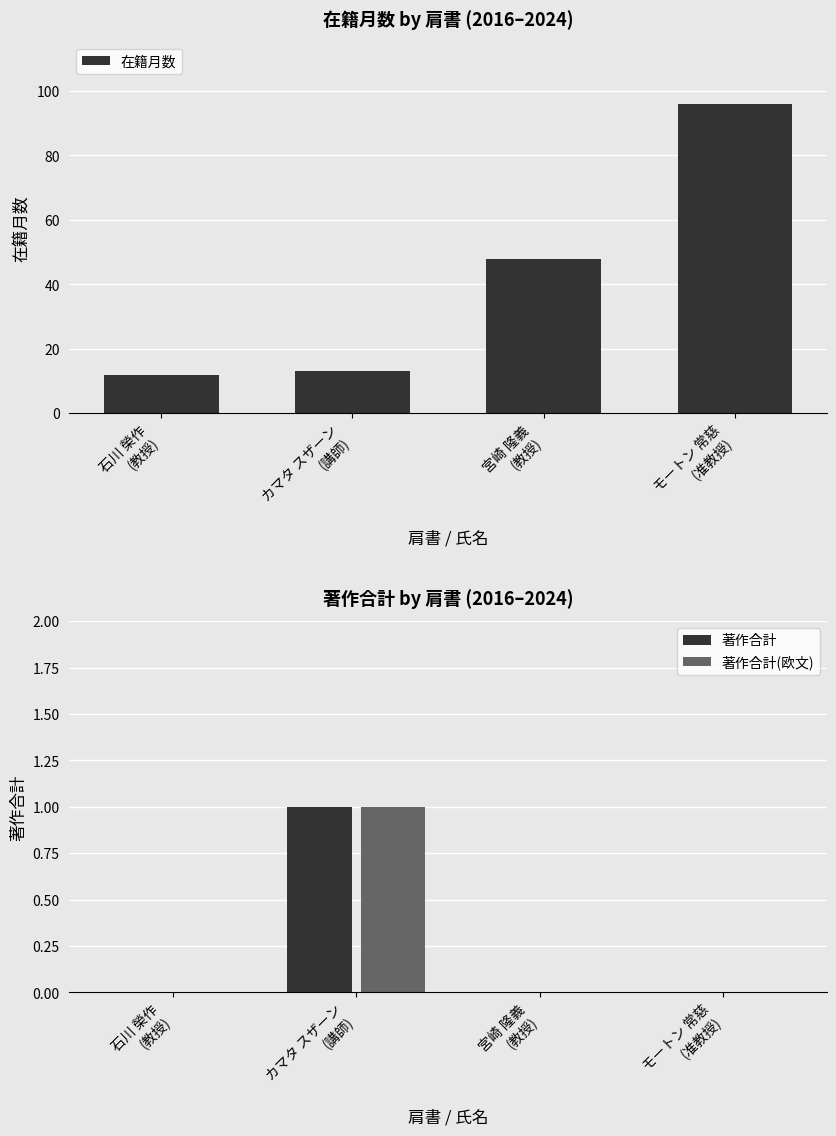

Between 石川 榮作
(教授) and 宮崎 隆義
(教授), which series saw the biggest shift?

在籍月数